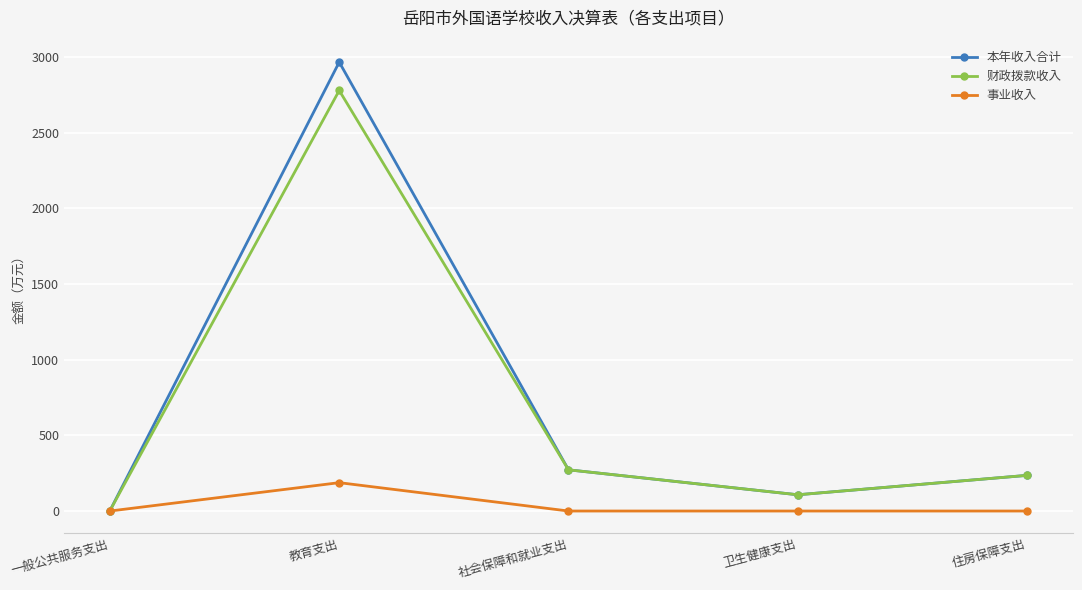

True or false: 财政拨款收入 has more than 2 points higher than both neighbors.

False